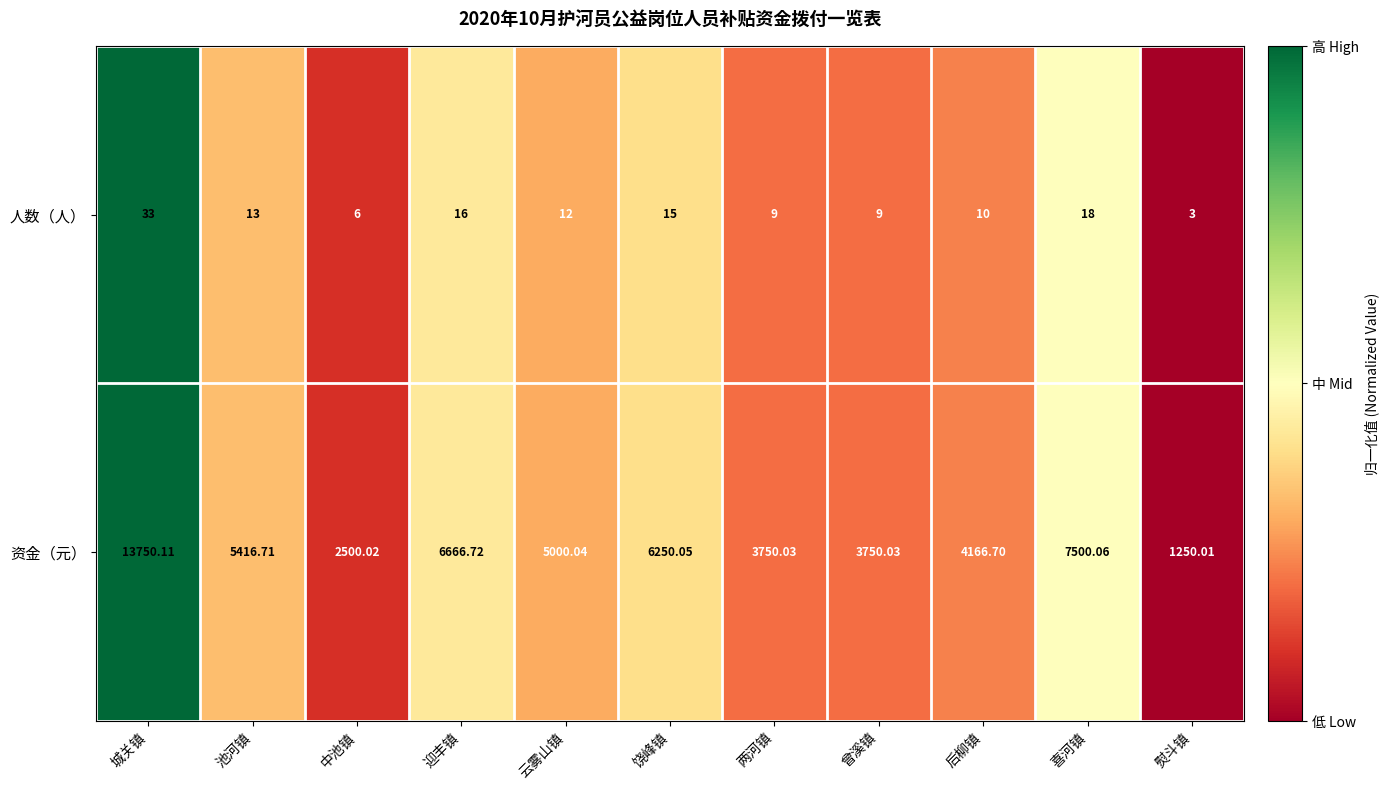

At which category does the chart reach its peak across all series?

城关镇